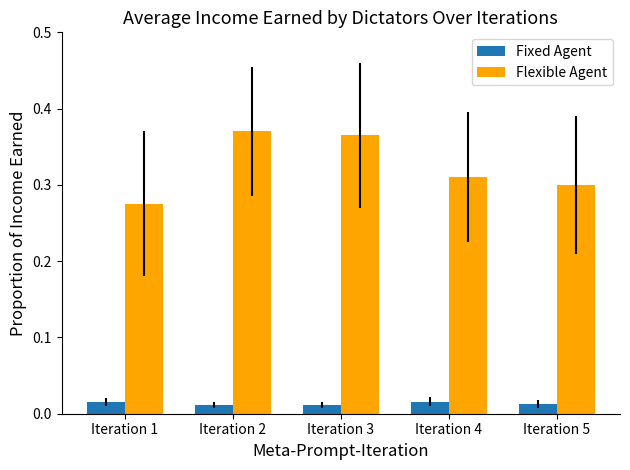

What is the sum of all Fixed Agent values?

0.1